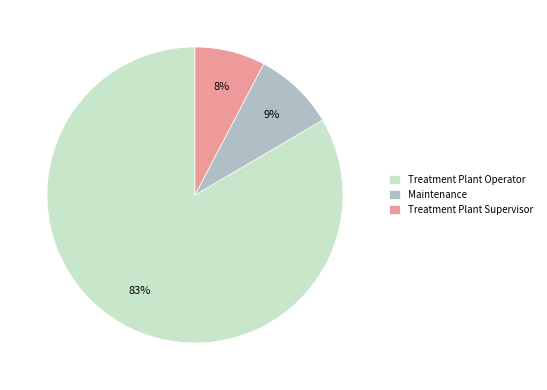

Which slice is the largest?

Treatment Plant Operator